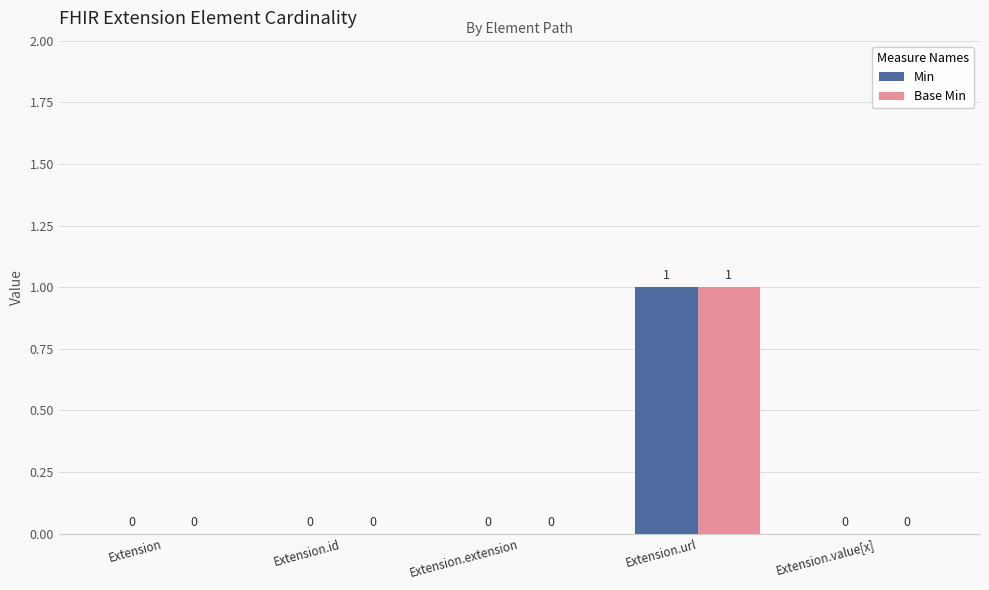

The value of Min at Extension is 0. True or false?

True